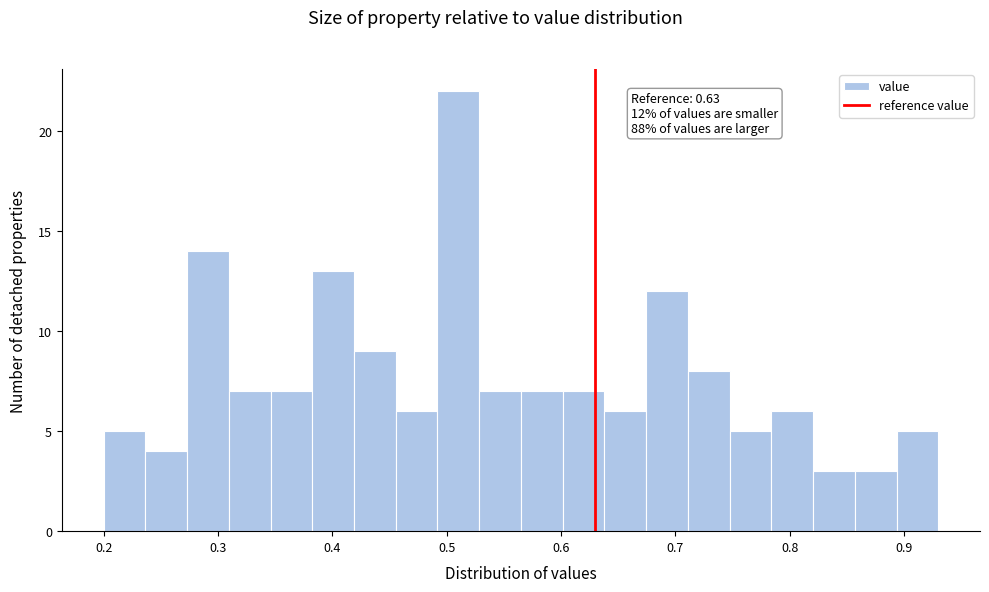

Read against the x-axis, roughly where is the centre of the tallest bar?

0.51